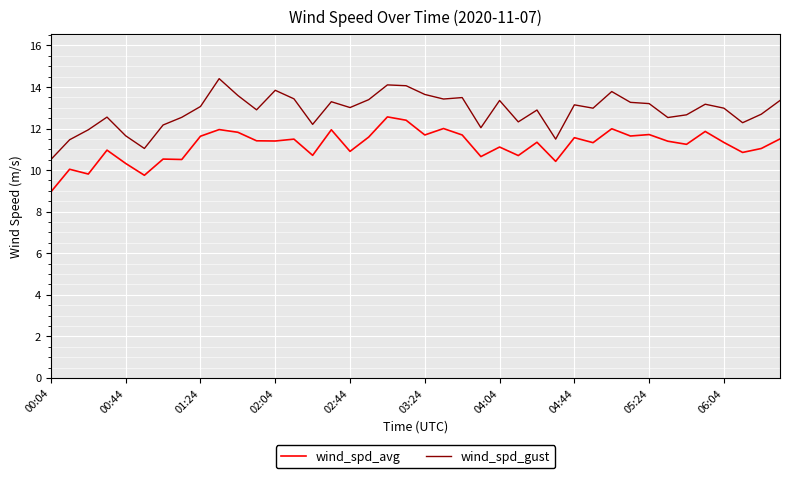

List the series in order of their peak value, highest first.

wind_spd_gust, wind_spd_avg